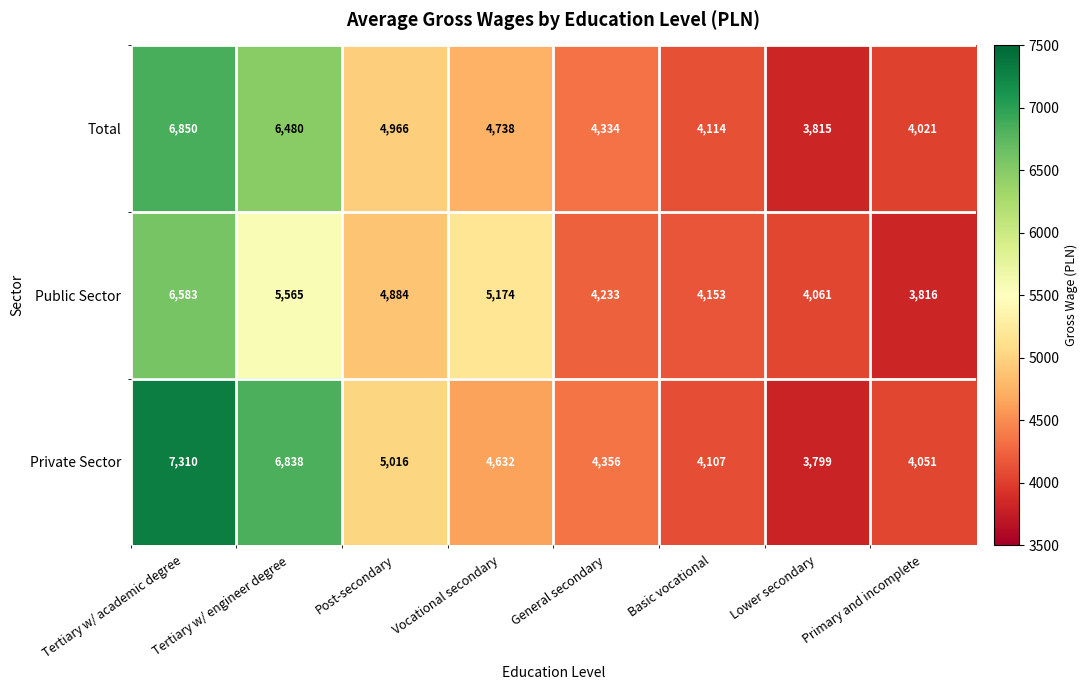

The value of Total at Primary and incomplete is 1341. True or false?

False